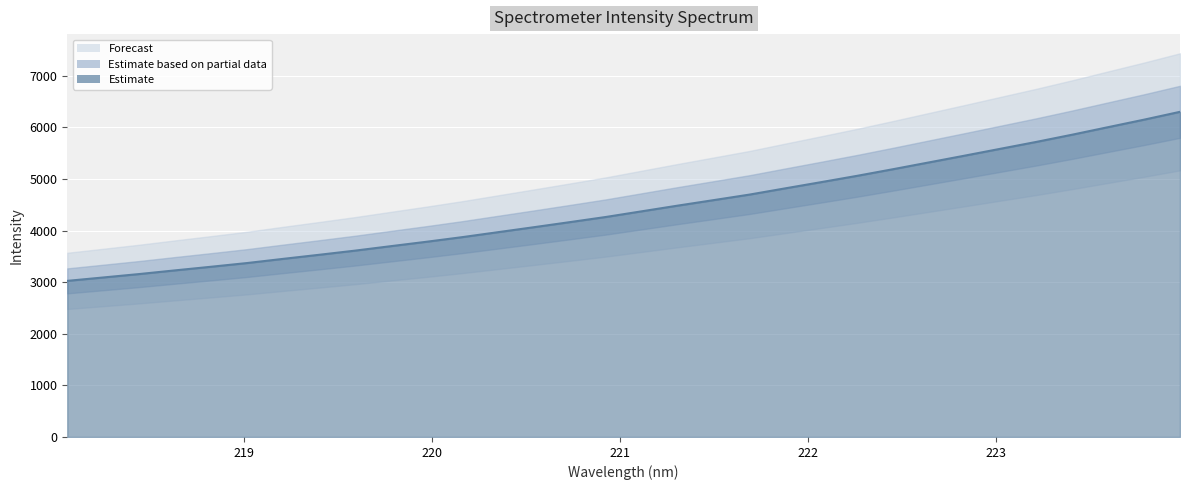

What is the label of the 32nd point from the right?

218.0596